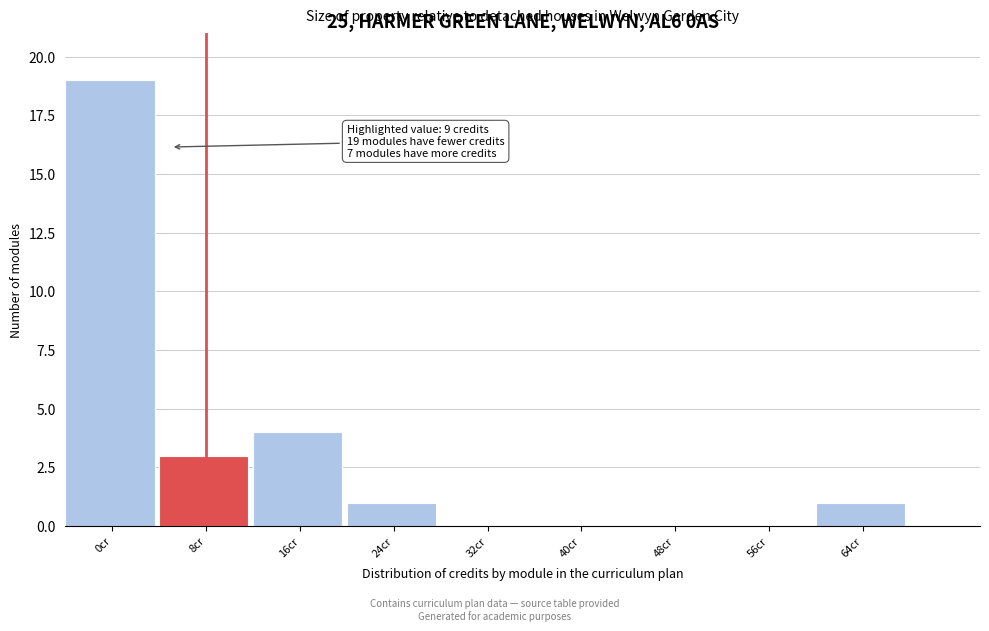

Reading left to right, transcribe all the data shown in this chart.

0cr=19	8cr=3	16cr=4	24cr=1	32cr=0	40cr=0	48cr=0	56cr=0	64cr=1